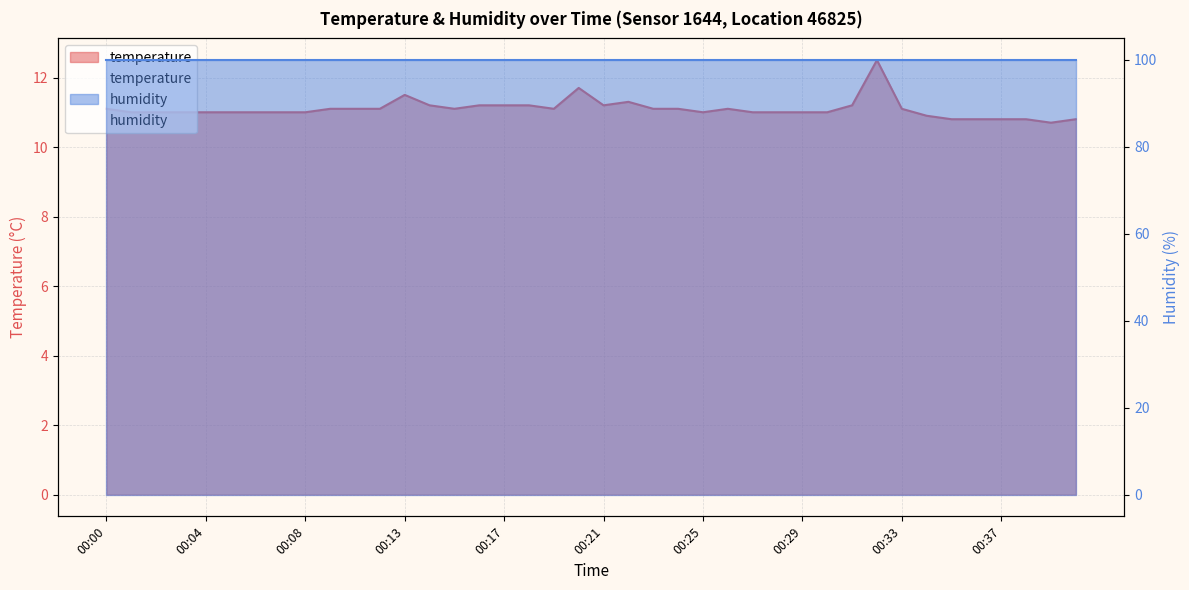

What is the ratio of the value at 00:28 to the value at 00:32?

0.9